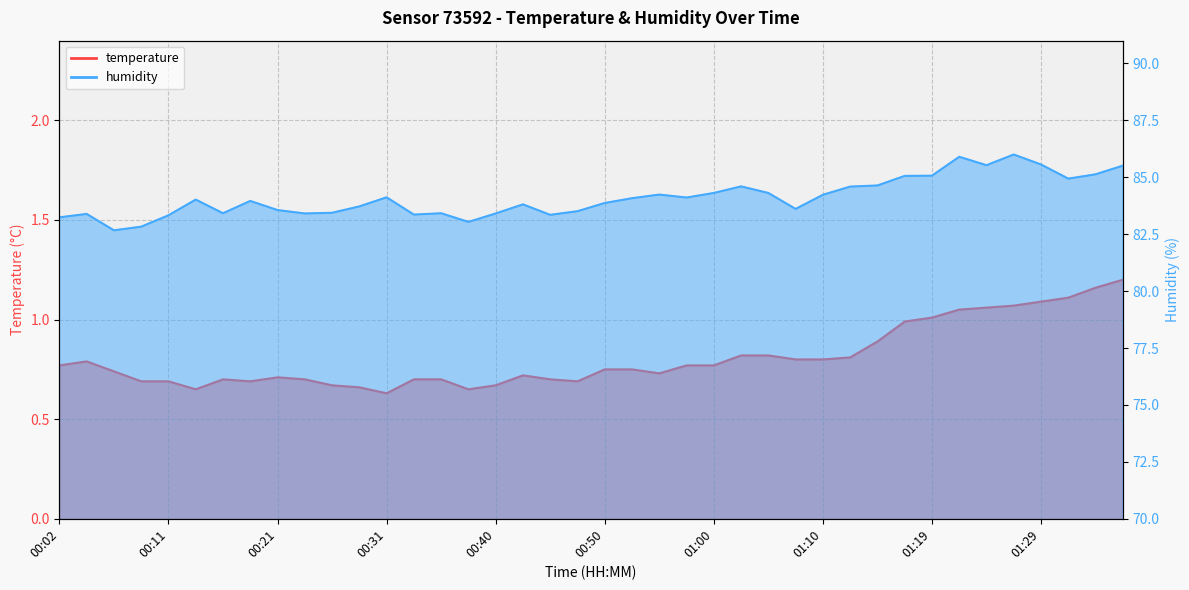

At how many categories does at least one series exceed 38?

40